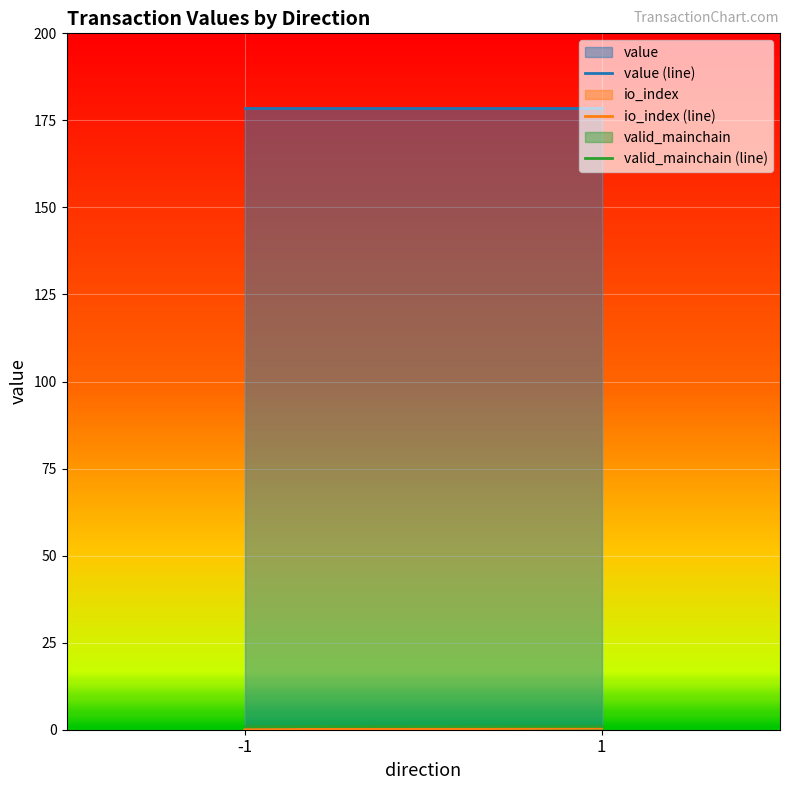

Does the chart display data point markers on the line(s)?

No